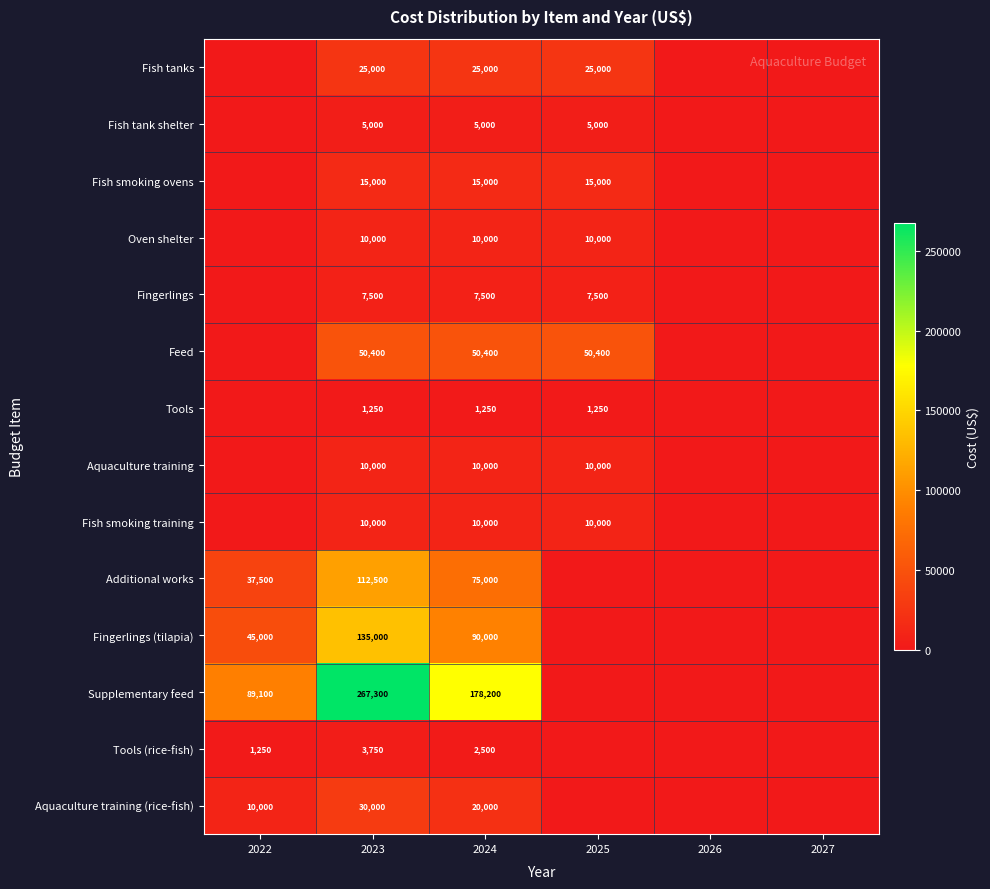

What is the total value across all series at 2022?

182850